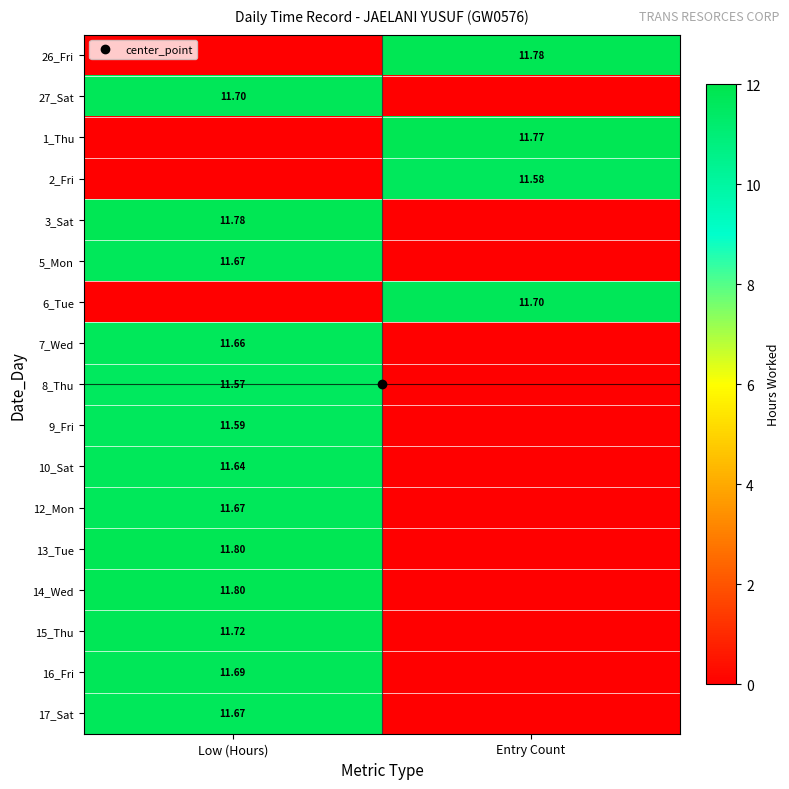

List the labels in order of 26_Fri value, smallest first.

Low (Hours), Entry Count